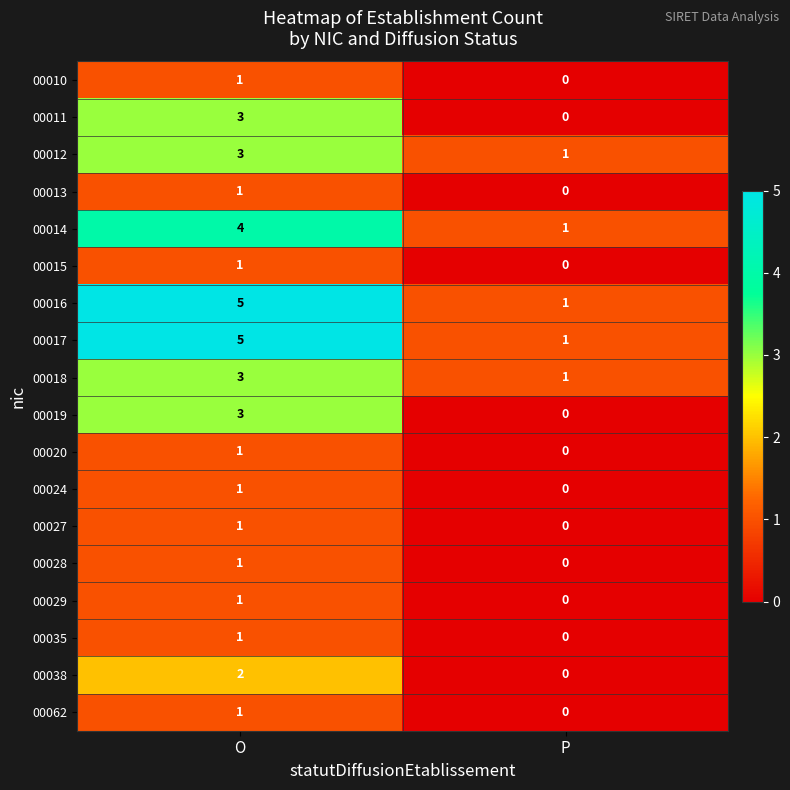

What is the spread (max minus min) of values at O?

4